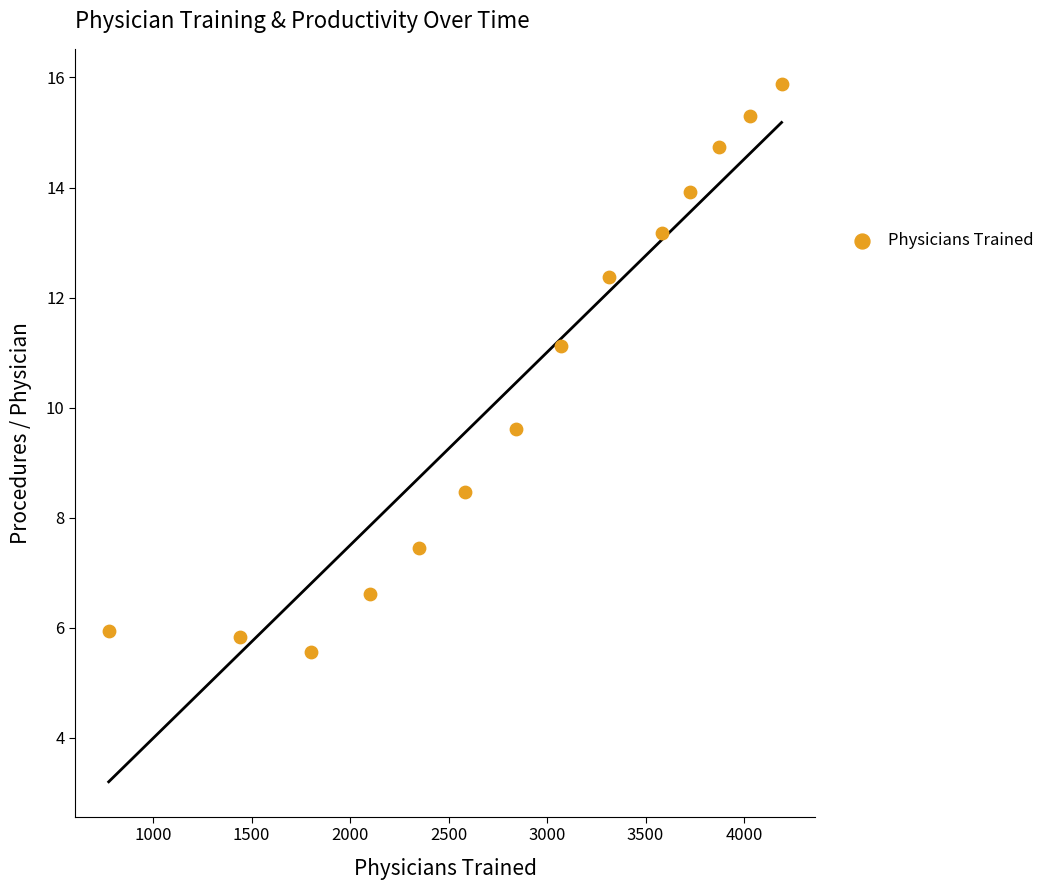

What Y value in the scatter plot is closest to 10?

9.6